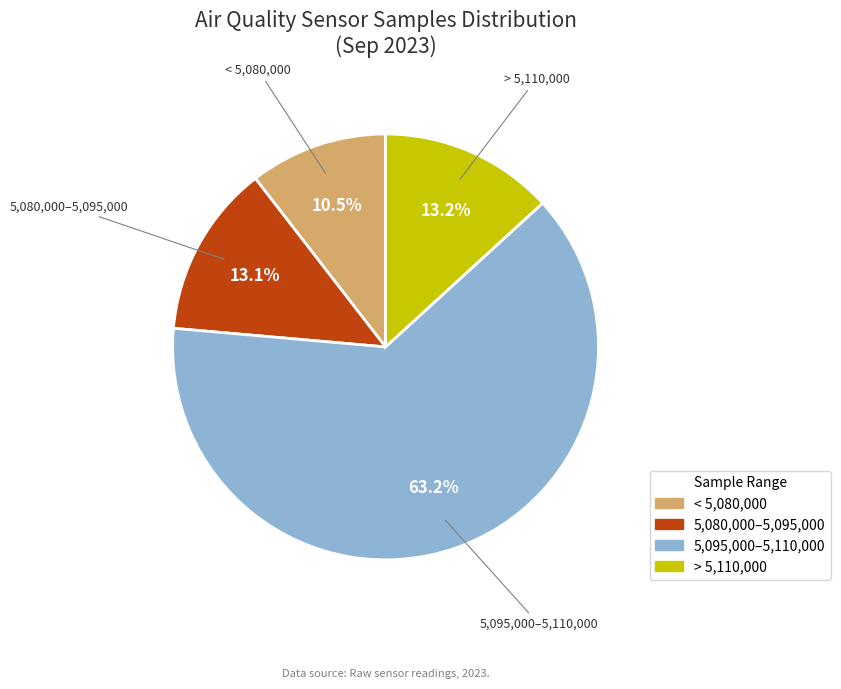

Does any single category account for the majority?

Yes